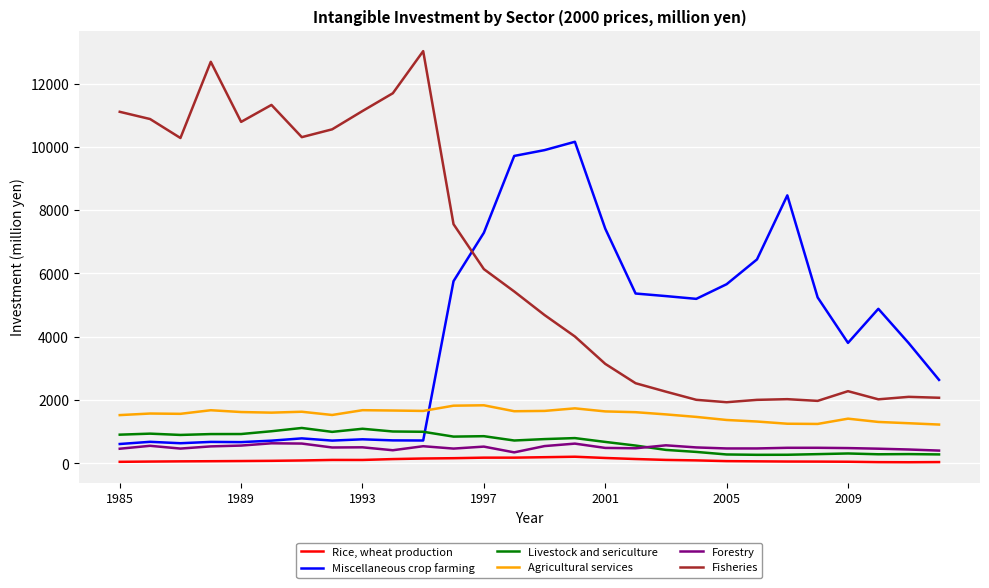

Which series has the widest spread of values?

Fisheries